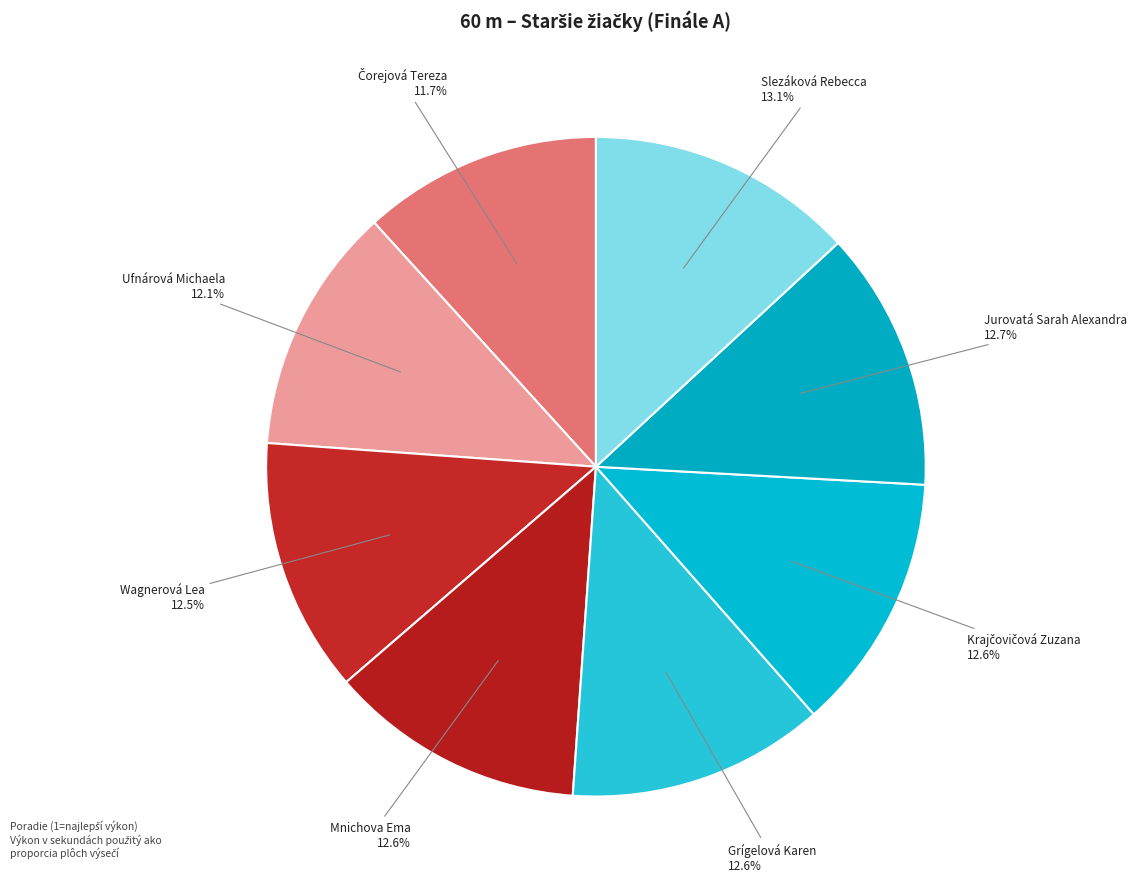

How many segments does this pie chart have?

8